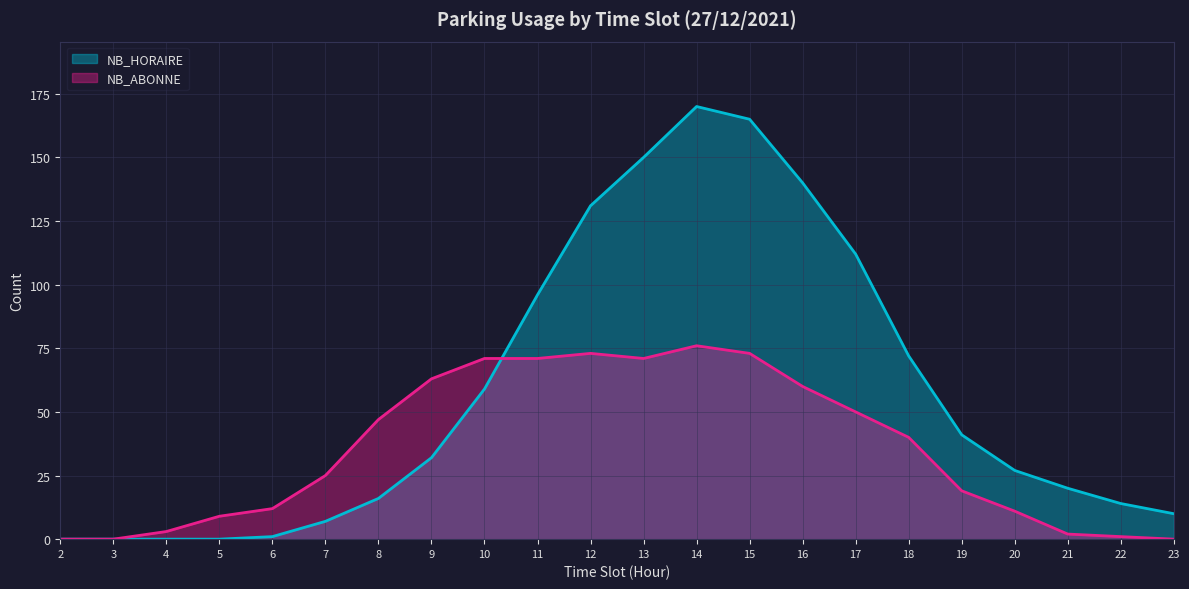

How many times do NB_HORAIRE and NB_ABONNE cross each other?

1